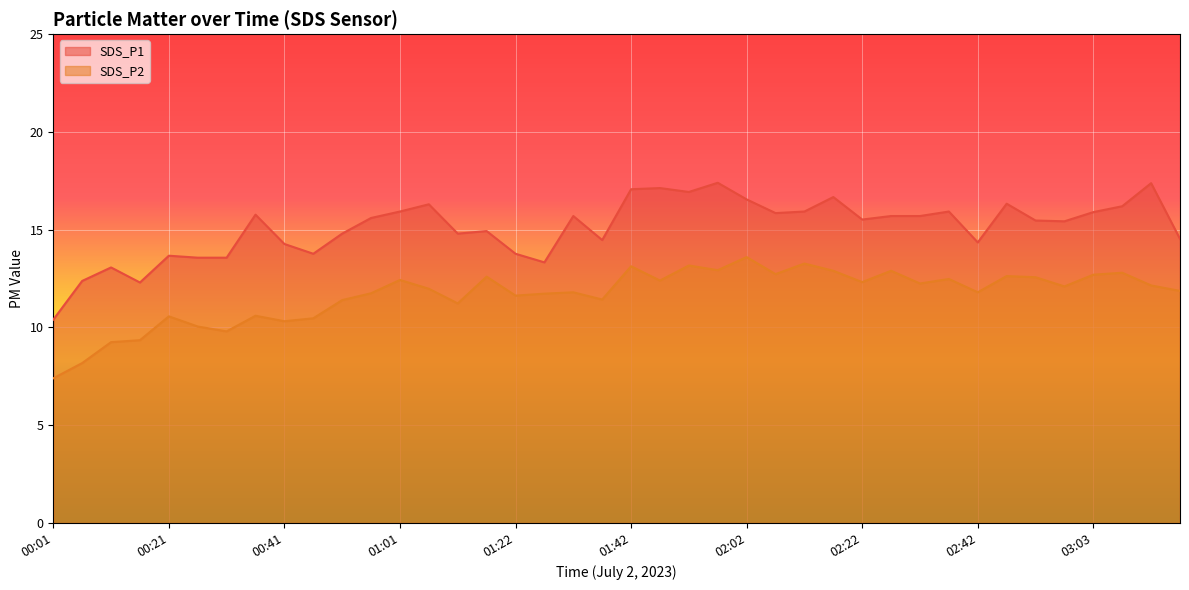

At which category does the chart reach its minimum across all series?

00:01